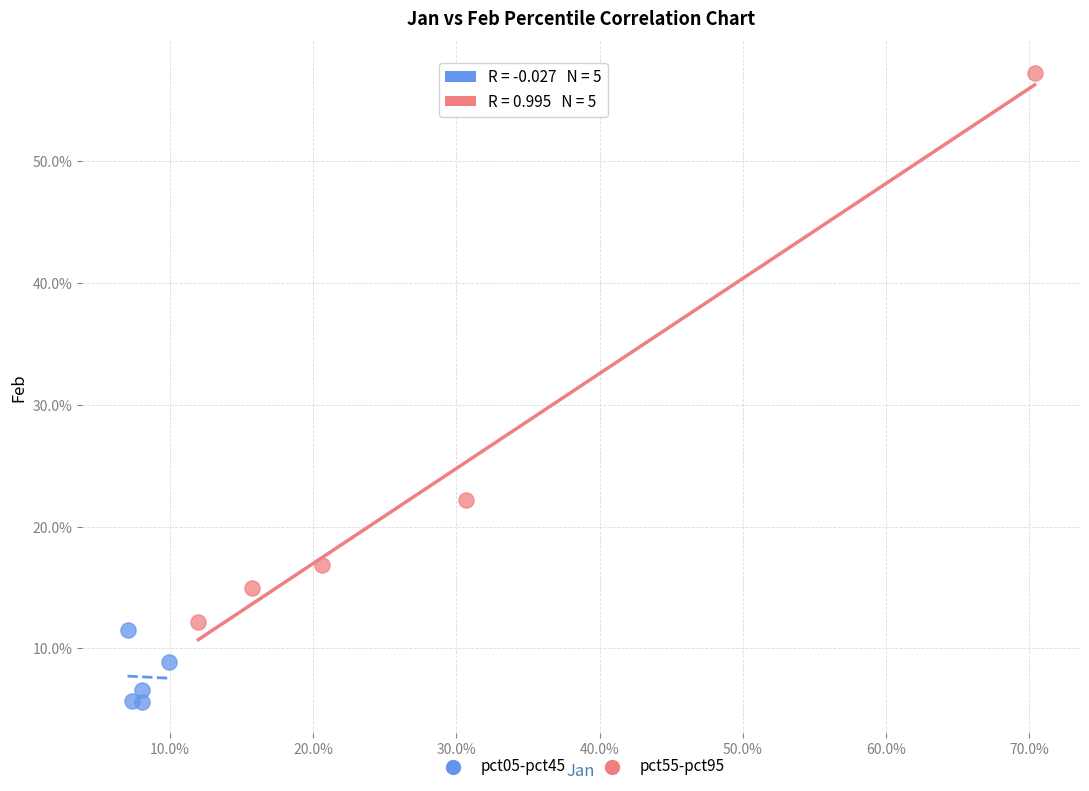

Which series reaches the minimum Y coordinate?

pct05-pct45